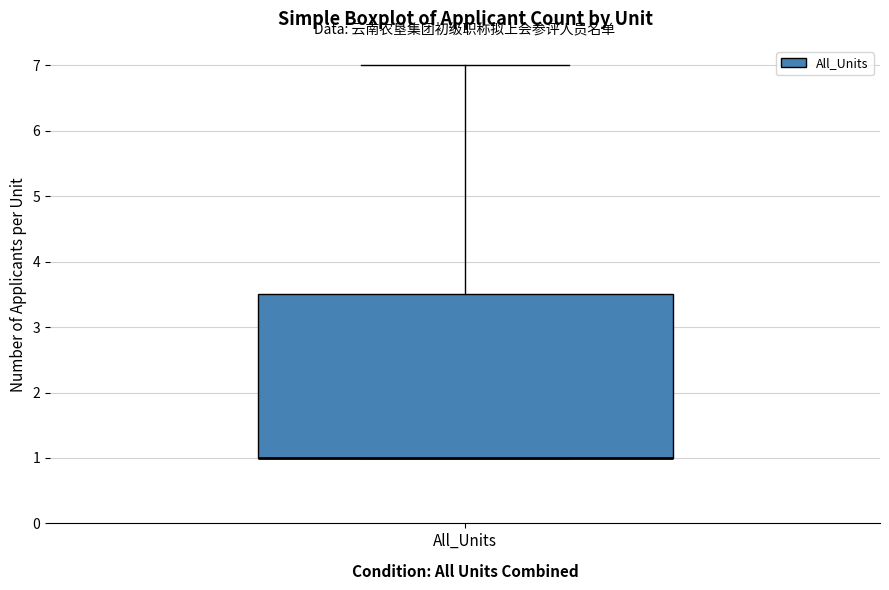

Where does the upper whisker of the box for All_Units end on the y-axis? The values are not printed on the chart, so give them approximately, as read against the axis.

7.0